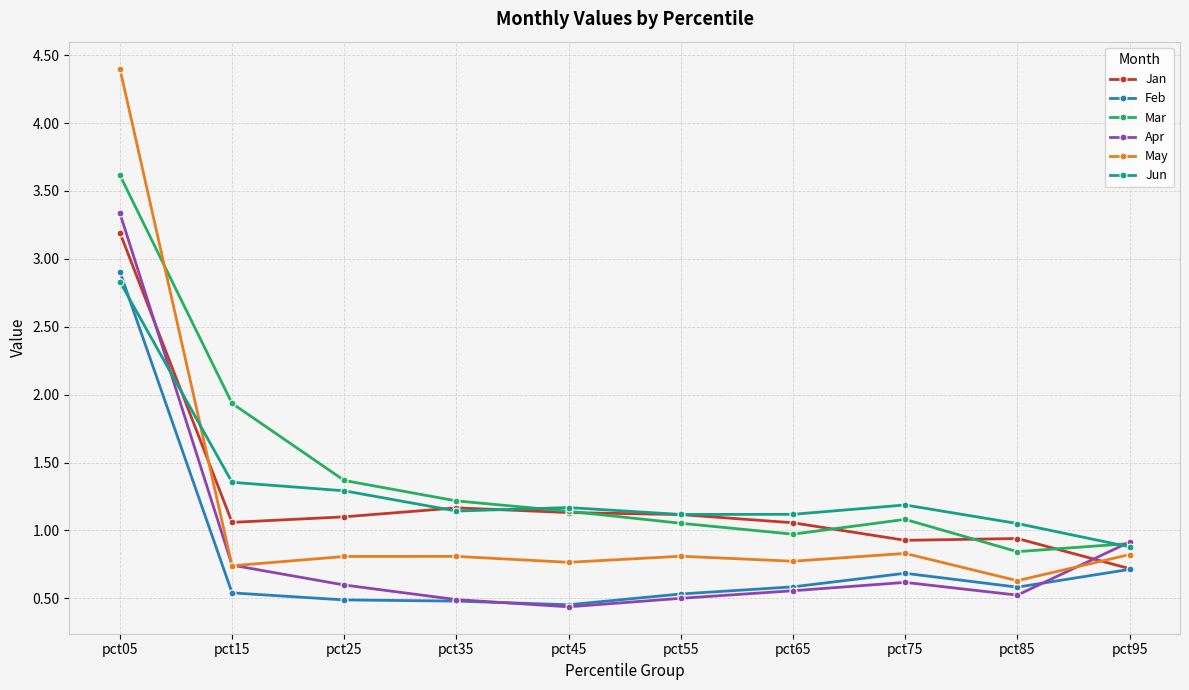

What is the difference between the maximum and second lowest values in the Apr series?

2.8